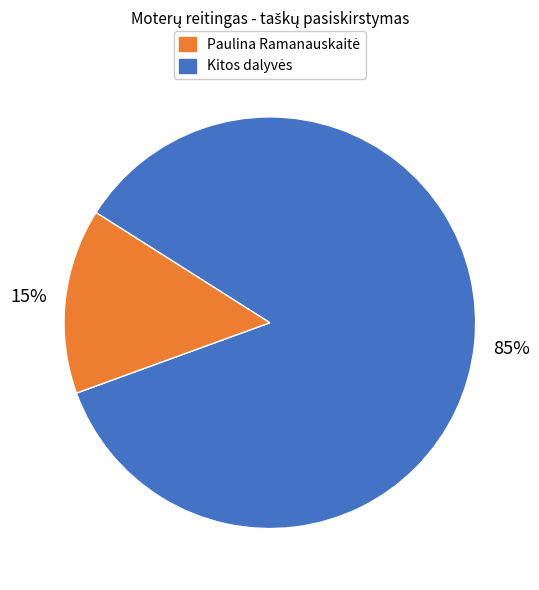

To the nearest percent, what is the average slice percentage?

50%